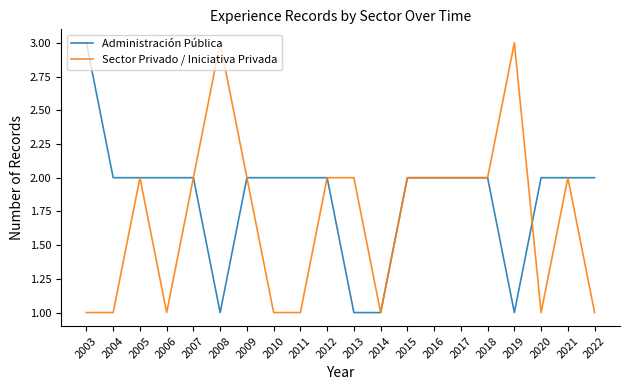

What are all the series names shown in the legend?

Administración Pública, Sector Privado / Iniciativa Privada